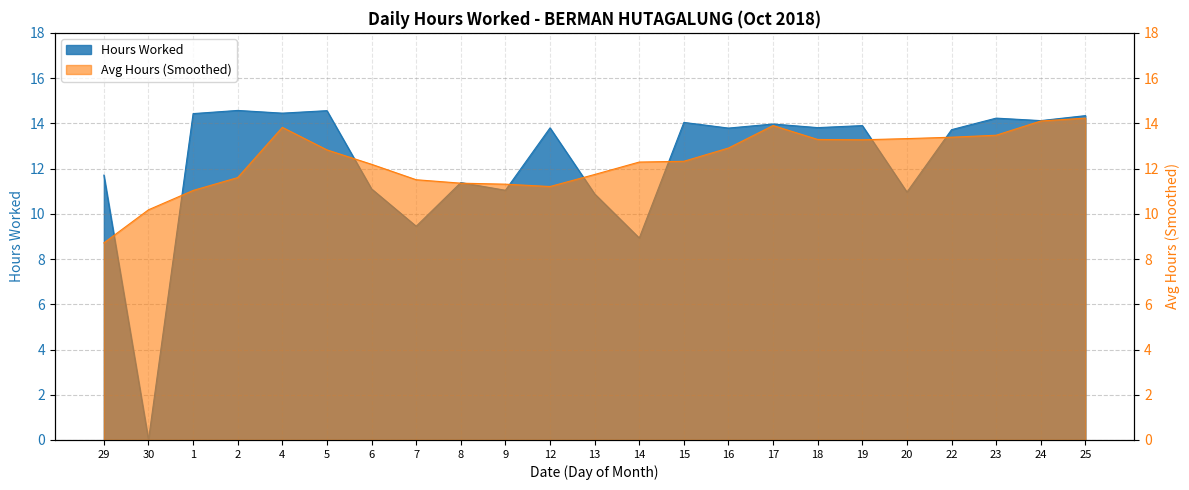

Where is the first local minimum?

30